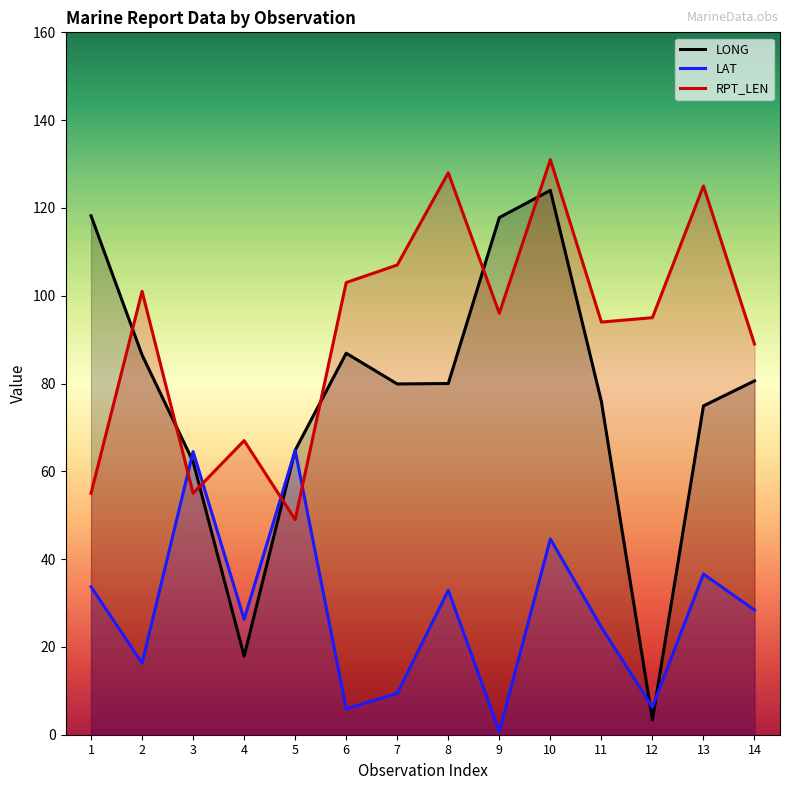

What is the spread (max minus min) of values at 14?

60.6